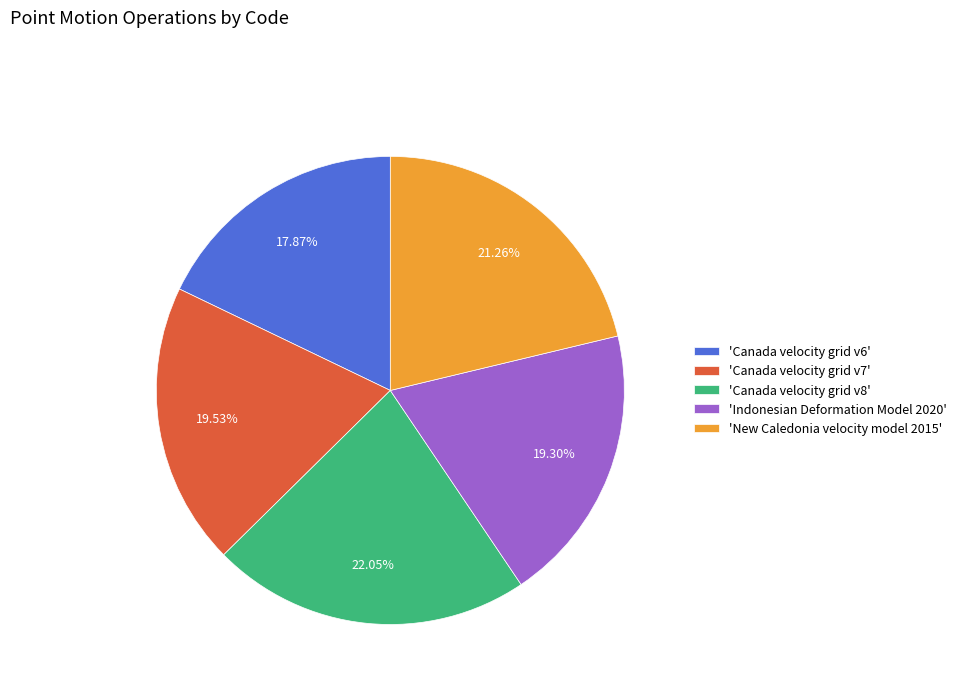

Combined, do 'Indonesian Deformation Model 2020' and 'Canada velocity grid v8' account for over 50%?

No